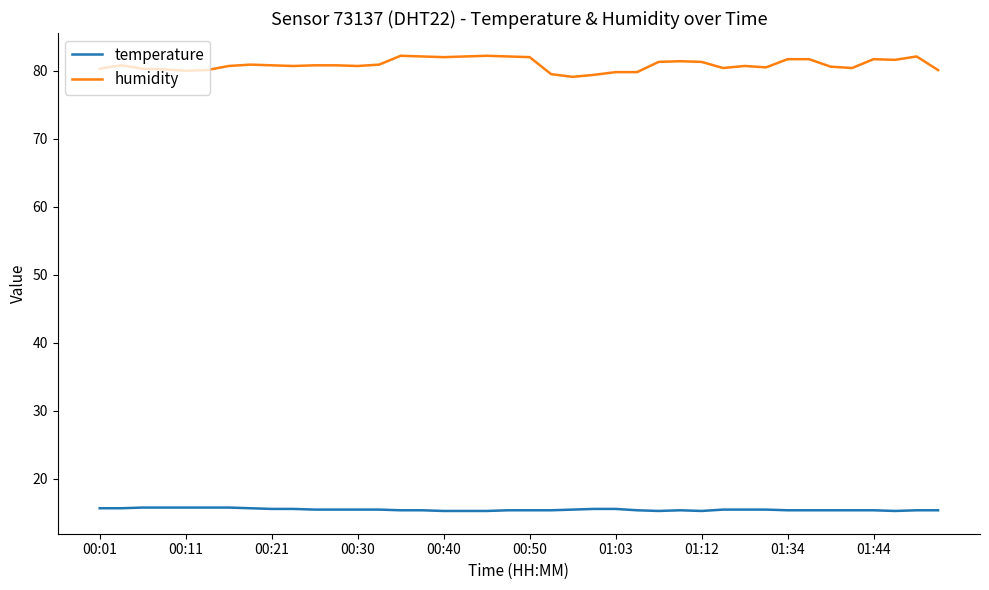

Which series has the largest total across all categories?

humidity